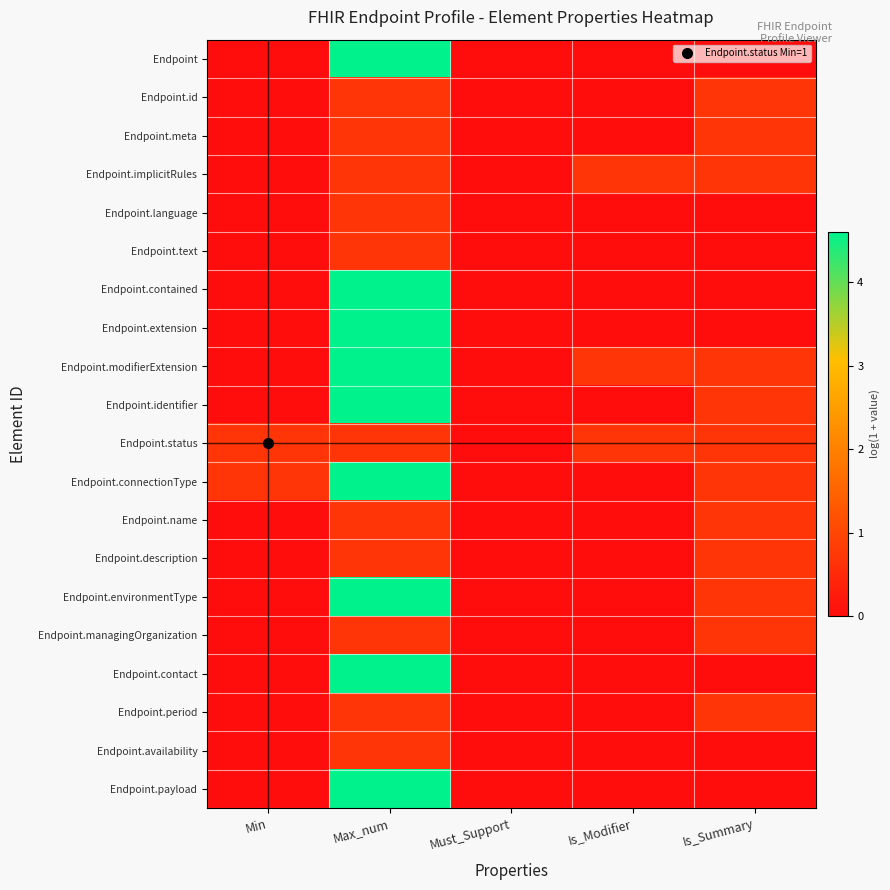

Reading right to left, transcribe all the data shown in this chart.

Endpoint: Is_Summary=0.0	Is_Modifier=0.0	Must_Support=0.0	Max_num=4.6	Min=0.0
Endpoint.id: Is_Summary=0.7	Is_Modifier=0.0	Must_Support=0.0	Max_num=0.7	Min=0.0
Endpoint.meta: Is_Summary=0.7	Is_Modifier=0.0	Must_Support=0.0	Max_num=0.7	Min=0.0
Endpoint.implicitRules: Is_Summary=0.7	Is_Modifier=0.7	Must_Support=0.0	Max_num=0.7	Min=0.0
Endpoint.language: Is_Summary=0.0	Is_Modifier=0.0	Must_Support=0.0	Max_num=0.7	Min=0.0
Endpoint.text: Is_Summary=0.0	Is_Modifier=0.0	Must_Support=0.0	Max_num=0.7	Min=0.0
Endpoint.contained: Is_Summary=0.0	Is_Modifier=0.0	Must_Support=0.0	Max_num=4.6	Min=0.0
Endpoint.extension: Is_Summary=0.0	Is_Modifier=0.0	Must_Support=0.0	Max_num=4.6	Min=0.0
Endpoint.modifierExtension: Is_Summary=0.7	Is_Modifier=0.7	Must_Support=0.0	Max_num=4.6	Min=0.0
Endpoint.identifier: Is_Summary=0.7	Is_Modifier=0.0	Must_Support=0.0	Max_num=4.6	Min=0.0
Endpoint.status: Is_Summary=0.7	Is_Modifier=0.7	Must_Support=0.0	Max_num=0.7	Min=0.7
Endpoint.connectionType: Is_Summary=0.7	Is_Modifier=0.0	Must_Support=0.0	Max_num=4.6	Min=0.7
Endpoint.name: Is_Summary=0.7	Is_Modifier=0.0	Must_Support=0.0	Max_num=0.7	Min=0.0
Endpoint.description: Is_Summary=0.7	Is_Modifier=0.0	Must_Support=0.0	Max_num=0.7	Min=0.0
Endpoint.environmentType: Is_Summary=0.7	Is_Modifier=0.0	Must_Support=0.0	Max_num=4.6	Min=0.0
Endpoint.managingOrganization: Is_Summary=0.7	Is_Modifier=0.0	Must_Support=0.0	Max_num=0.7	Min=0.0
Endpoint.contact: Is_Summary=0.0	Is_Modifier=0.0	Must_Support=0.0	Max_num=4.6	Min=0.0
Endpoint.period: Is_Summary=0.7	Is_Modifier=0.0	Must_Support=0.0	Max_num=0.7	Min=0.0
Endpoint.availability: Is_Summary=0.0	Is_Modifier=0.0	Must_Support=0.0	Max_num=0.7	Min=0.0
Endpoint.payload: Is_Summary=0.0	Is_Modifier=0.0	Must_Support=0.0	Max_num=4.6	Min=0.0